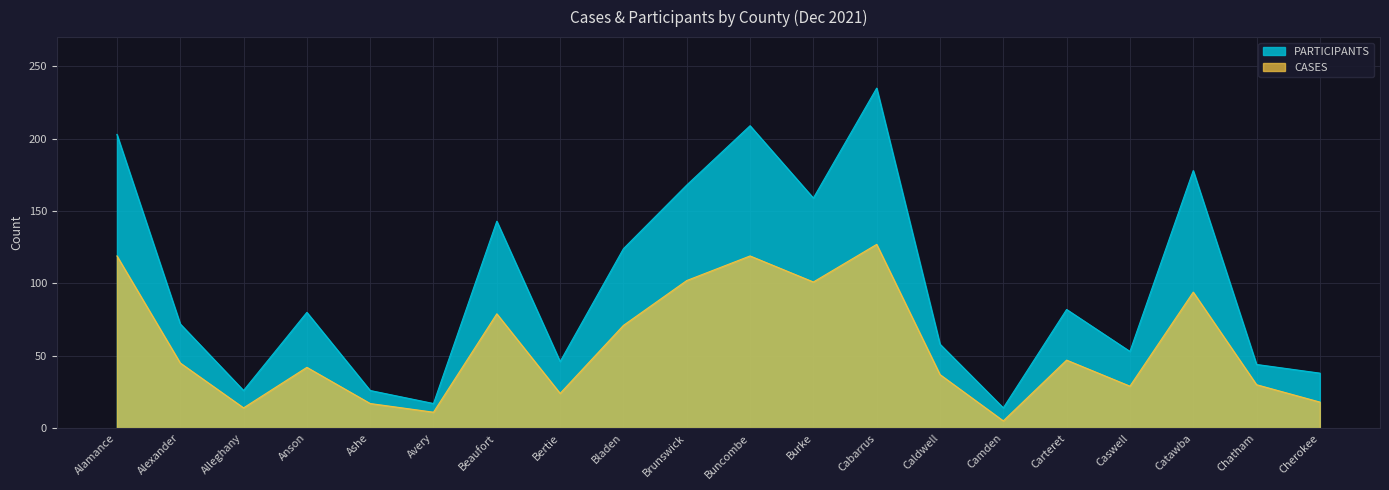

Reading left to right, what are all the values shown in this chart?

PARTICIPANTS: 203	72	26	80	26	17	143	46	124	168	209	159	235	58	14	82	53	178	44	38
CASES: 119	45	14	42	17	11	79	24	71	102	119	101	127	37	5	47	29	94	30	18